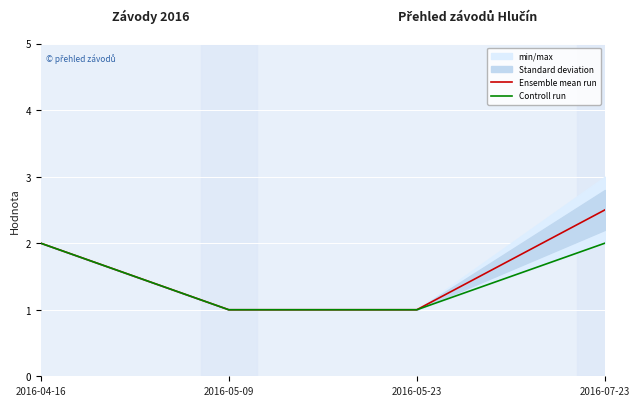

True or false: Controll run and Ensemble mean run cross at least once.

False